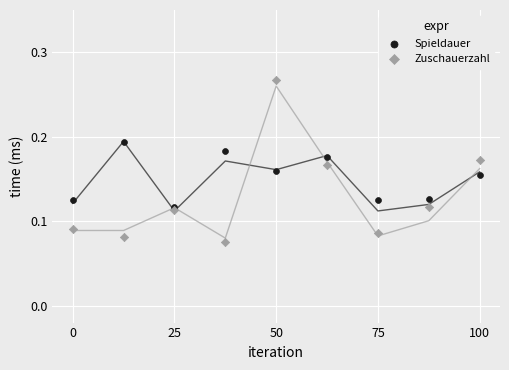

What are all the series names shown in the legend?

Spieldauer, Zuschauerzahl